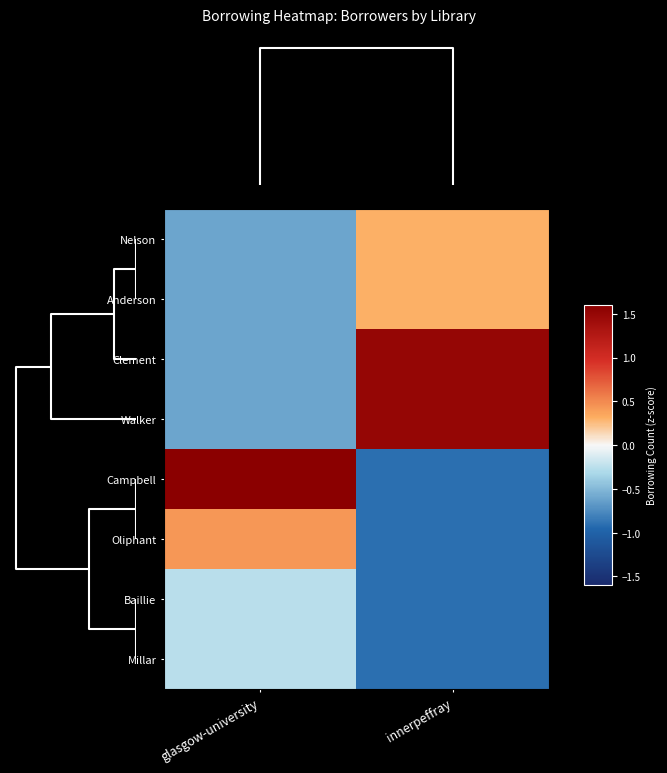

List the series in order of their peak value, lowest first.

Baillie, Millar, Nelson, Anderson, Oliphant, Clement, Walker, Campbell